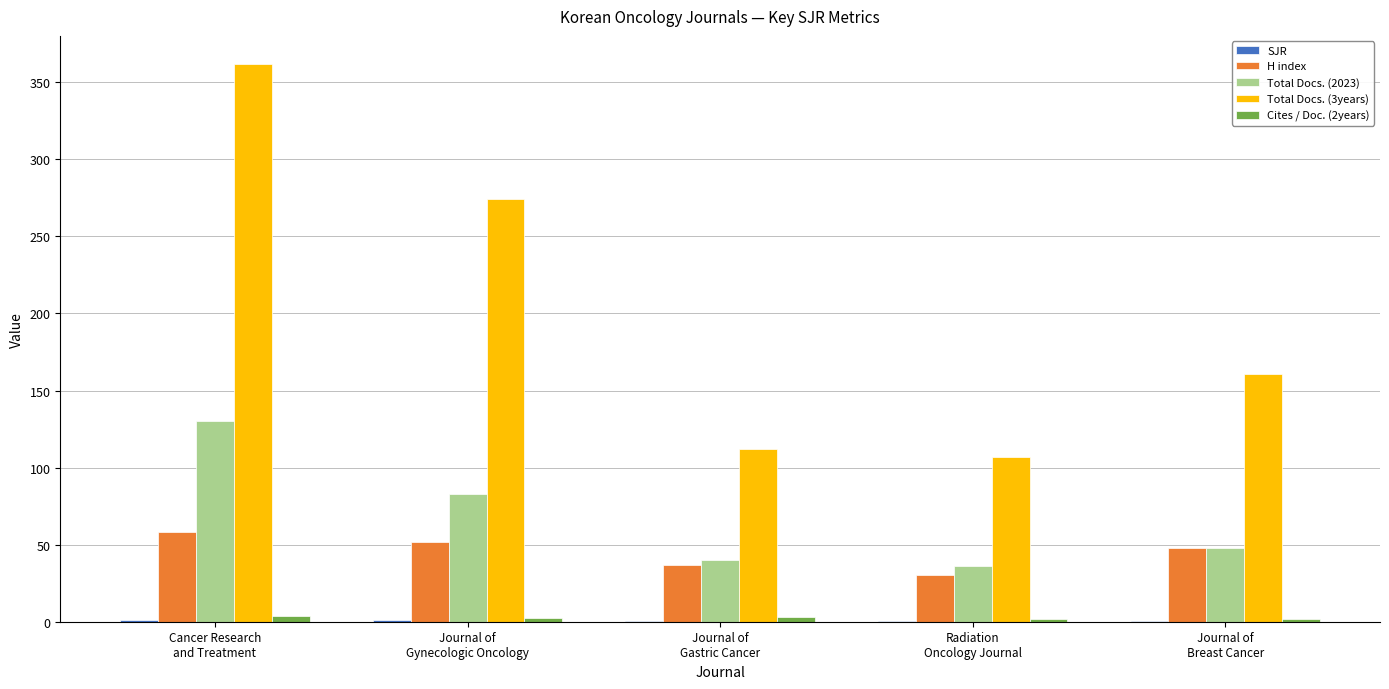

What is the sum of all Total Docs. (3years) values?

1016.0